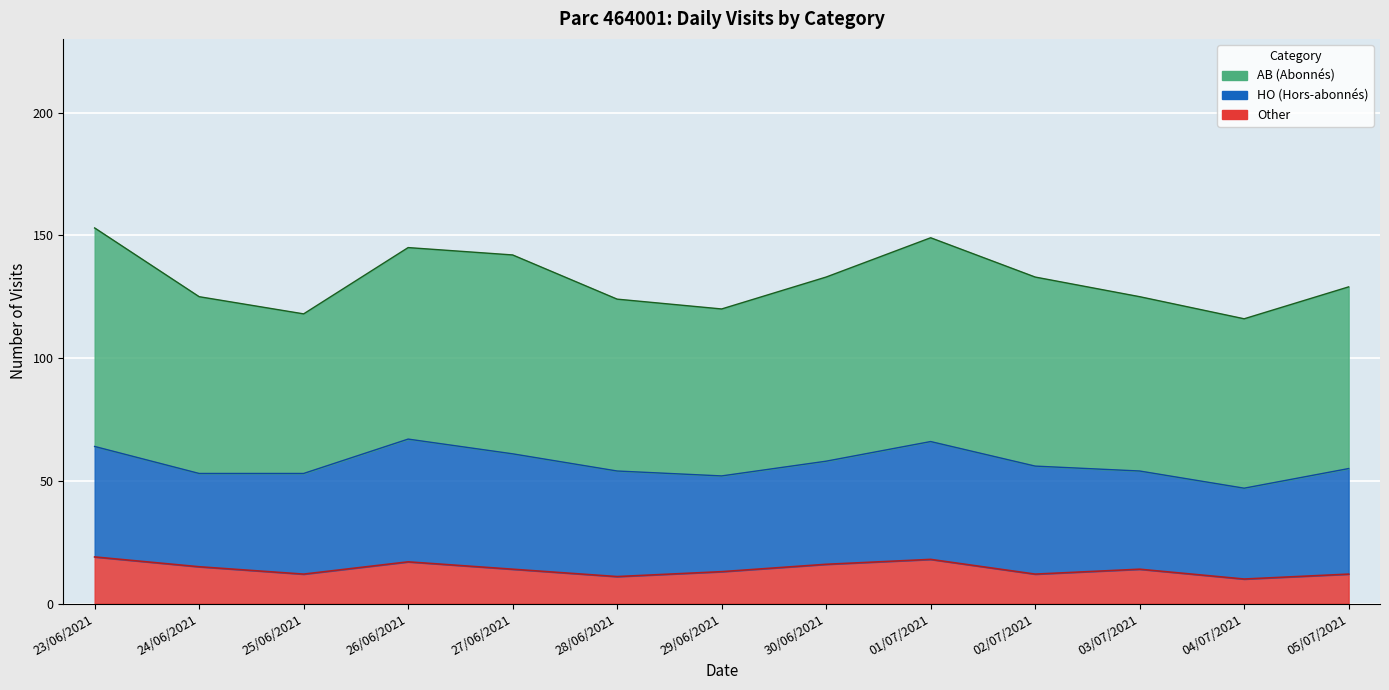

Rank the series at 24/06/2021 from highest to lowest value.

AB, HO, Other